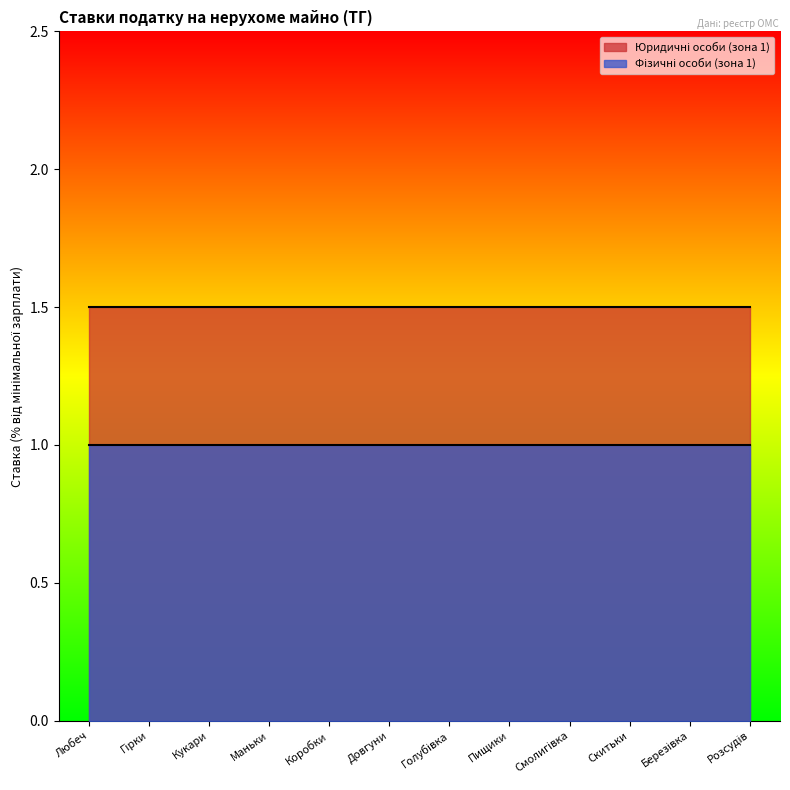

Between Голубівка and Скитьки, which series saw the biggest shift?

Юридичні особи (зона 1)